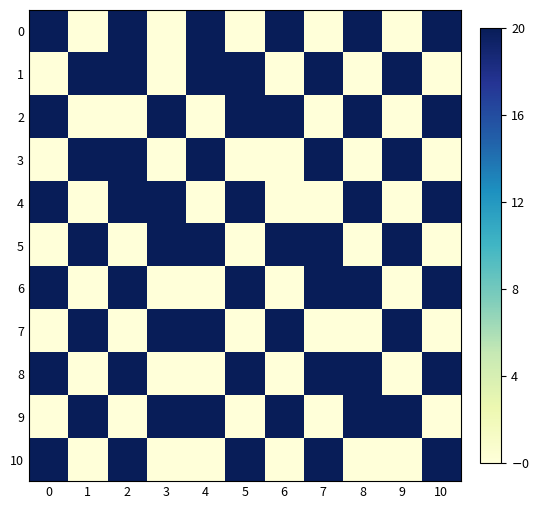

At how many categories does at least one series exceed 9?

11